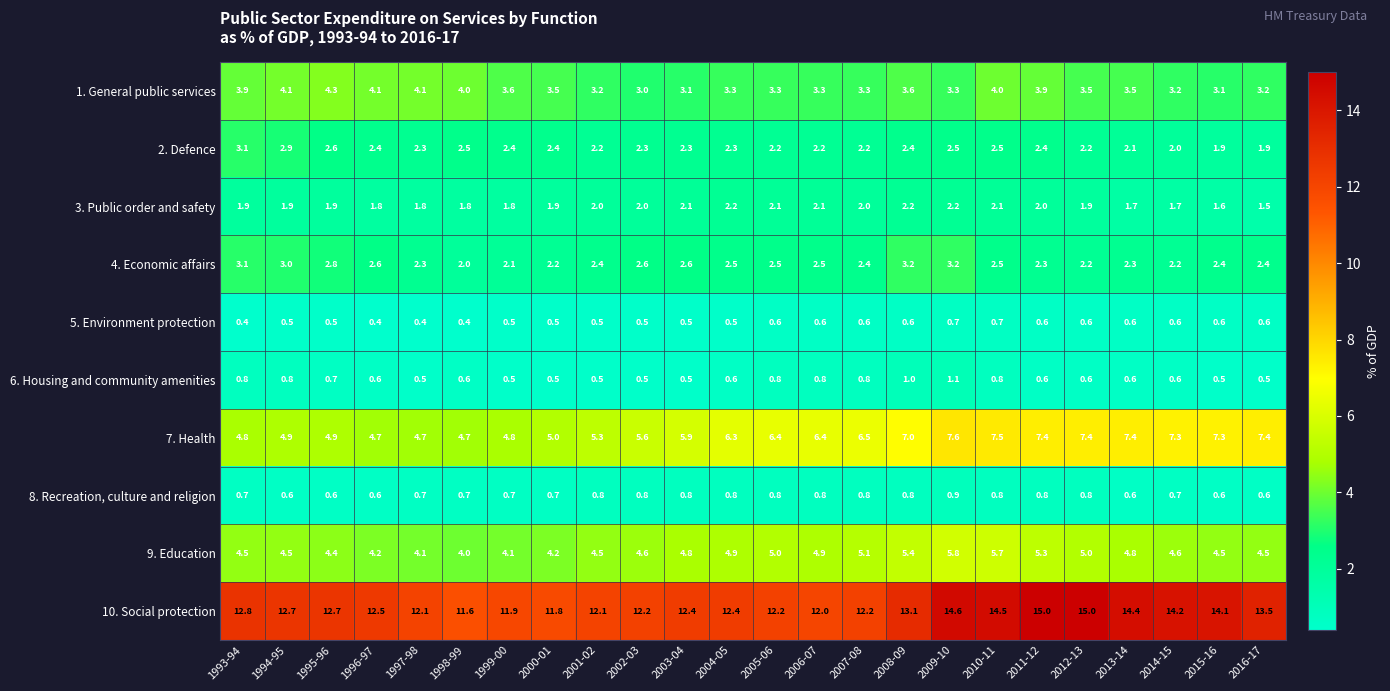

Is the value of 1. General public services at 2011-12 greater than the value of 10. Social protection at 2007-08?

No